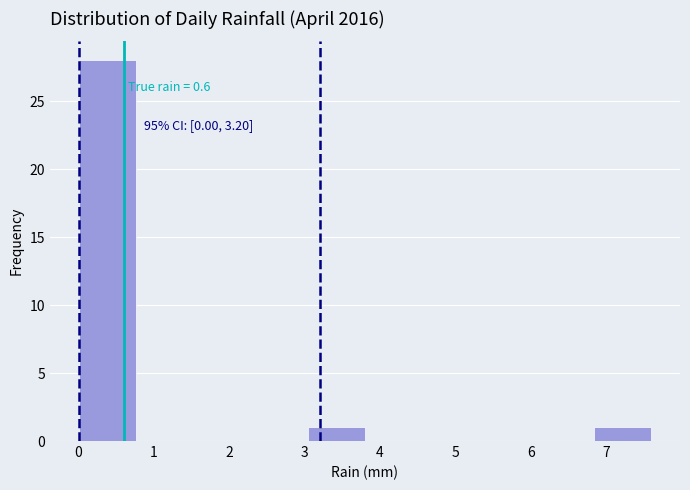

Which range on the x-axis has the tallest bar?

0.00 to 0.76